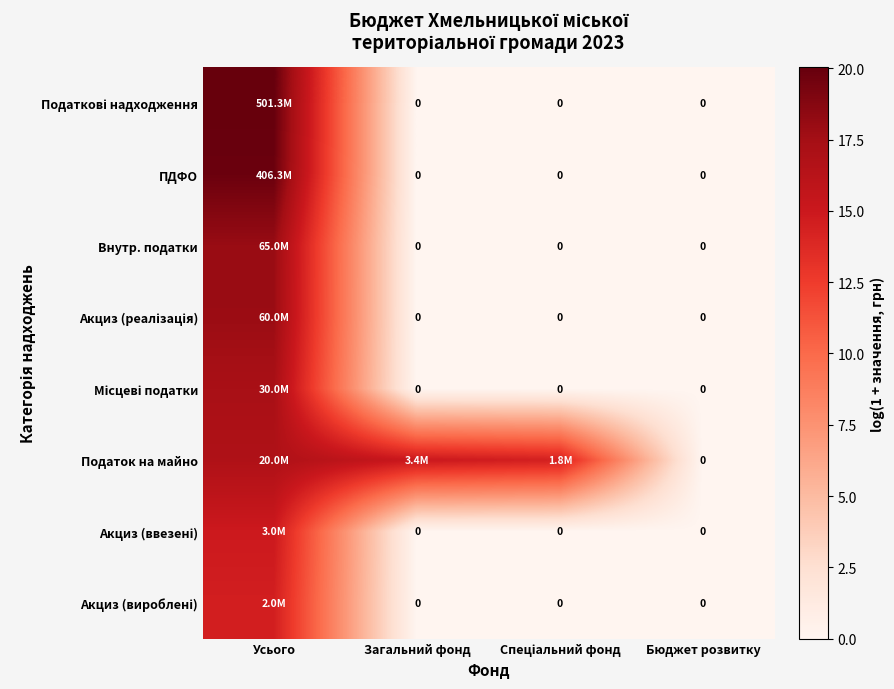

True or false: Податок на майно has a value of 15.0 at Загальний фонд.

True